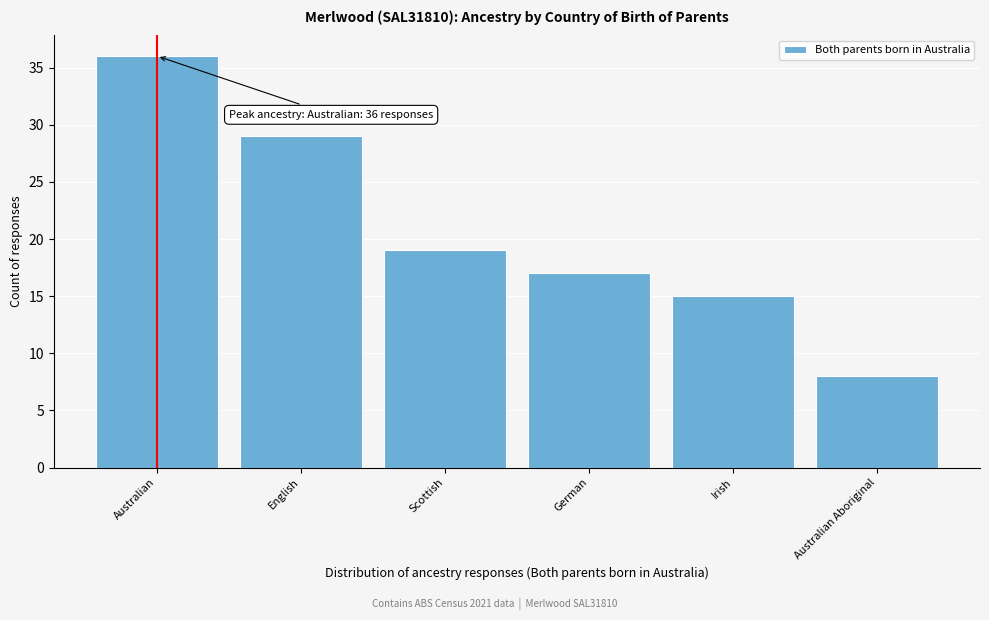

Reading left to right, transcribe all the data shown in this chart.

Australian=36	English=29	Scottish=19	German=17	Irish=15	Australian Aboriginal=8